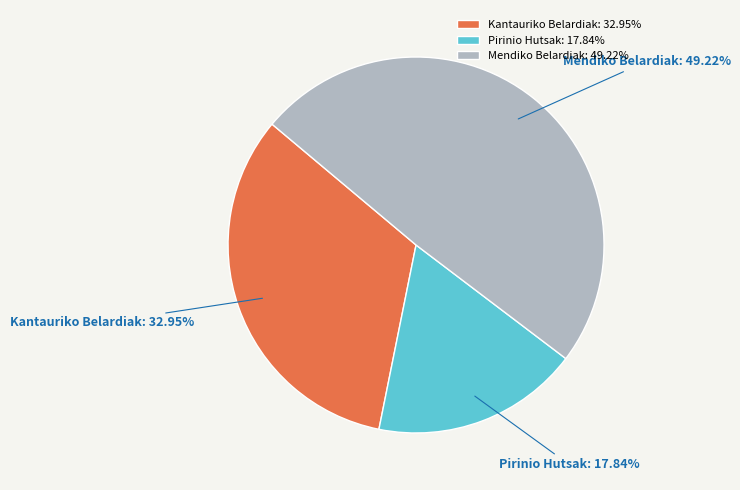

Rank the categories by value from lowest to highest.

Pirinio Hutsak: 17.84%, Kantauriko Belardiak: 32.95%, Mendiko Belardiak: 49.22%